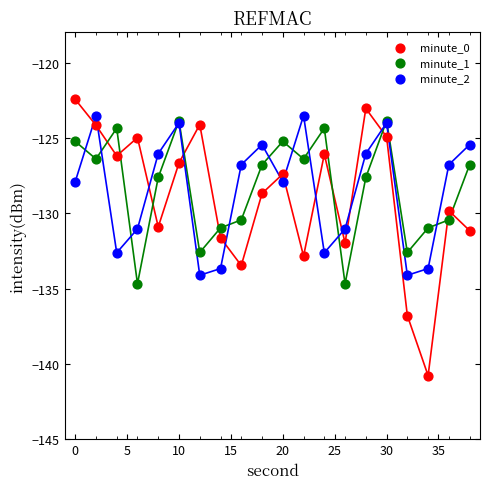

Which series contains the highest Y value?

minute_0